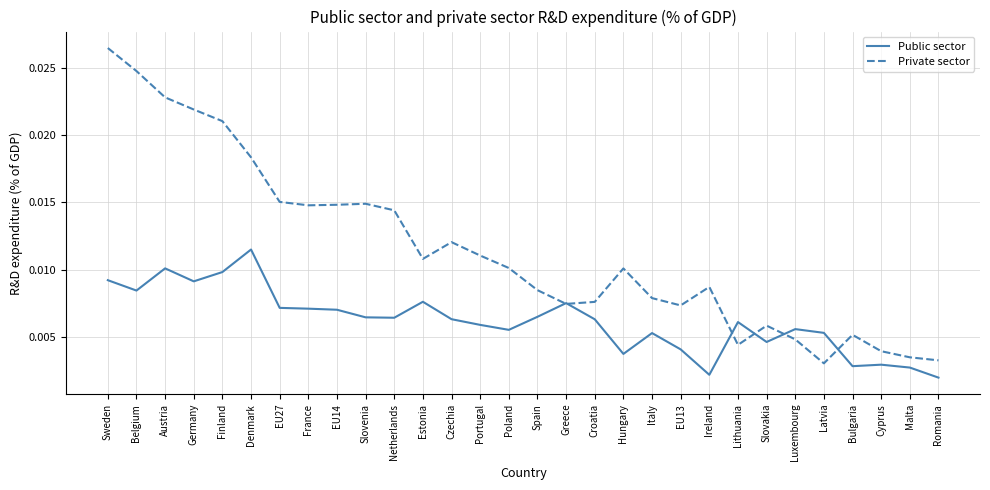

Which series has the largest total across all categories?

Private sector